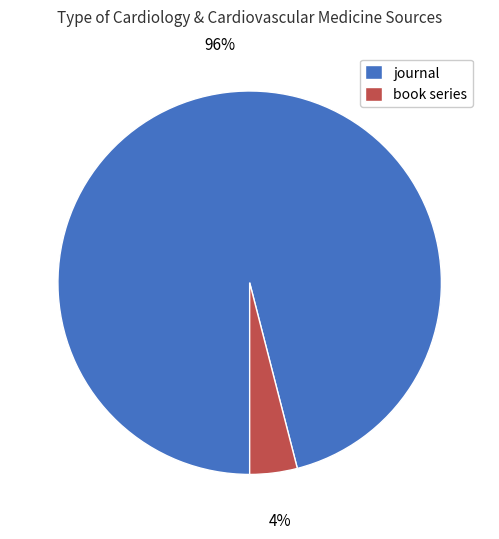

What is the largest slice in the pie chart?

journal